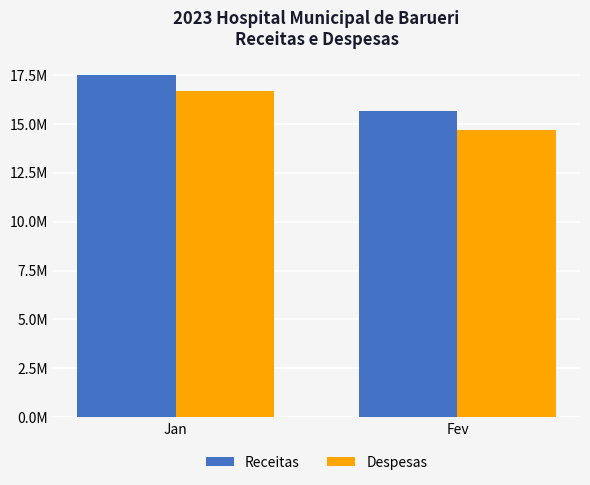

What are all the series names shown in the legend?

Receitas, Despesas